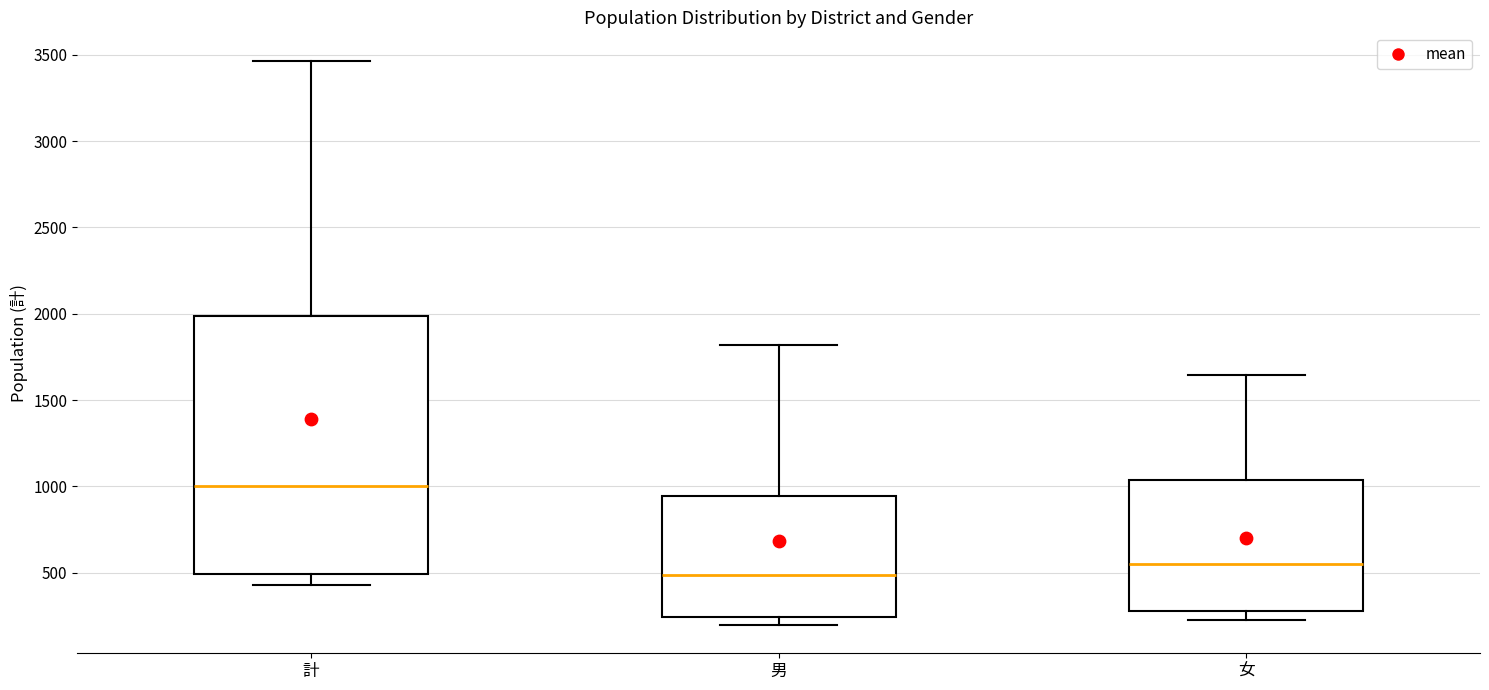

Reading left to right, read every box against the y-axis: the position of its median line, the range the box covers, and the ends of its whiskers. The values are not printed on the chart, so give them approximately, as read against the axis.

計: median 1000, box 500 to 2000, whiskers 450 to 3450
男: median 500, box 250 to 950, whiskers 200 to 1800
女: median 550, box 300 to 1050, whiskers 250 to 1650